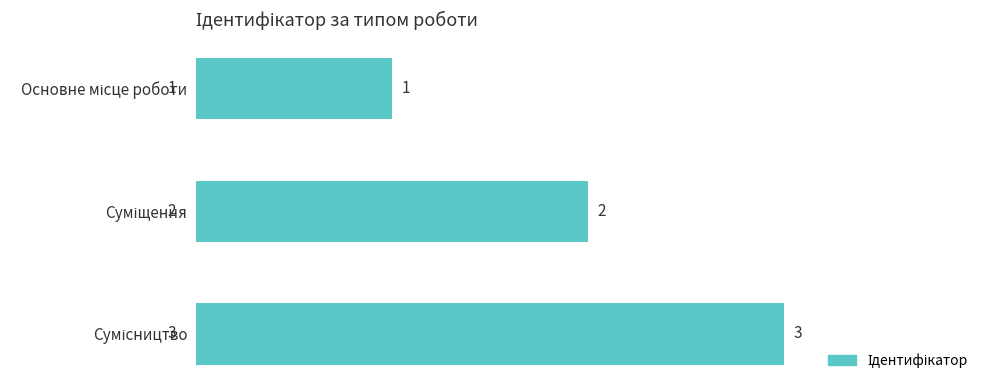

Count the values in the range 1 to 3.

3